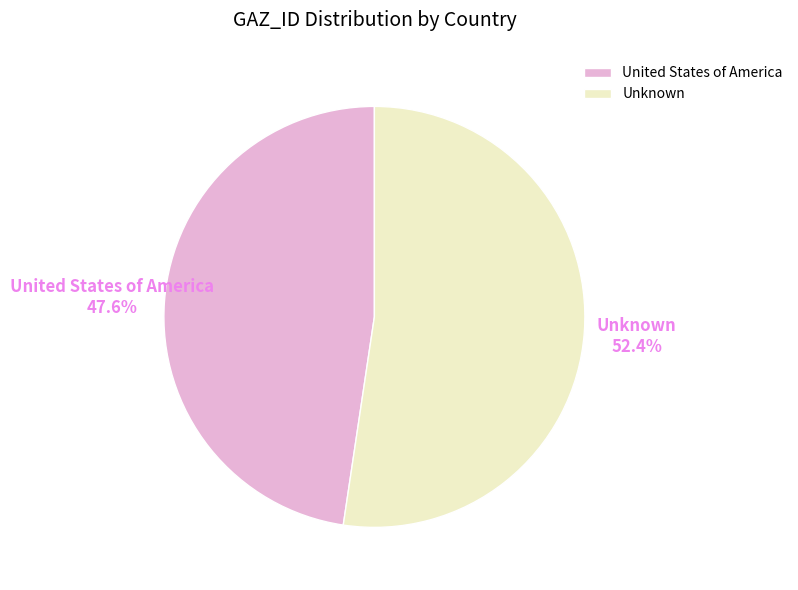

Is it true that Unknown is 52% of the pie?

True